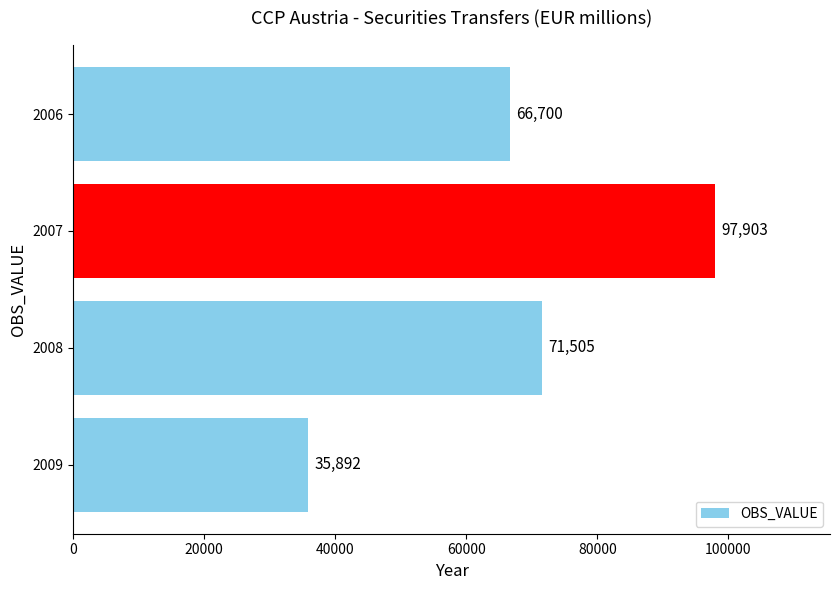

The chart shows a value of 115623 at 2006. True or false?

False